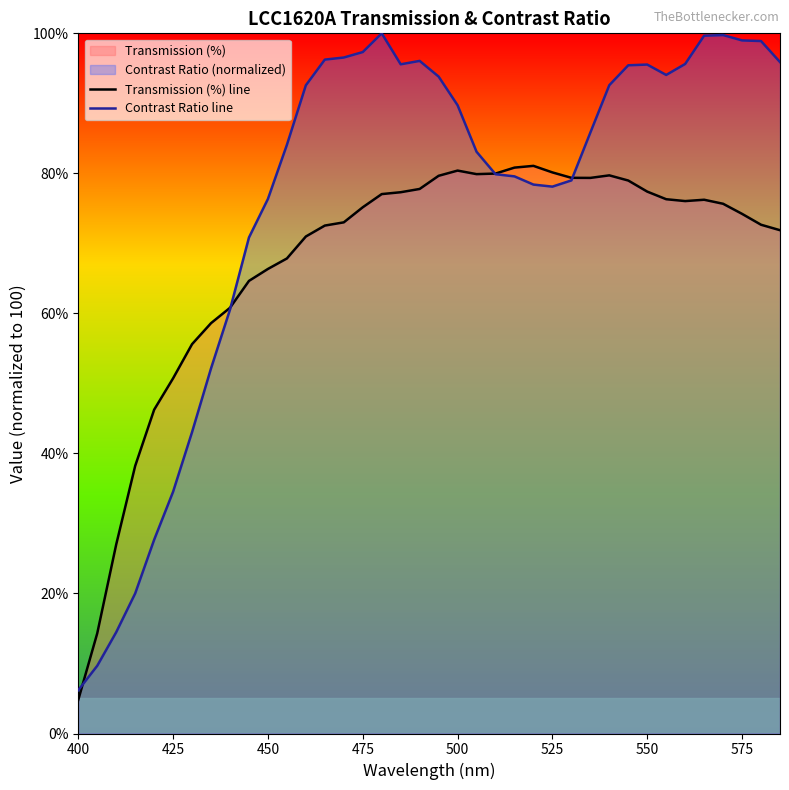

Which series has the largest total across all categories?

Contrast Ratio line